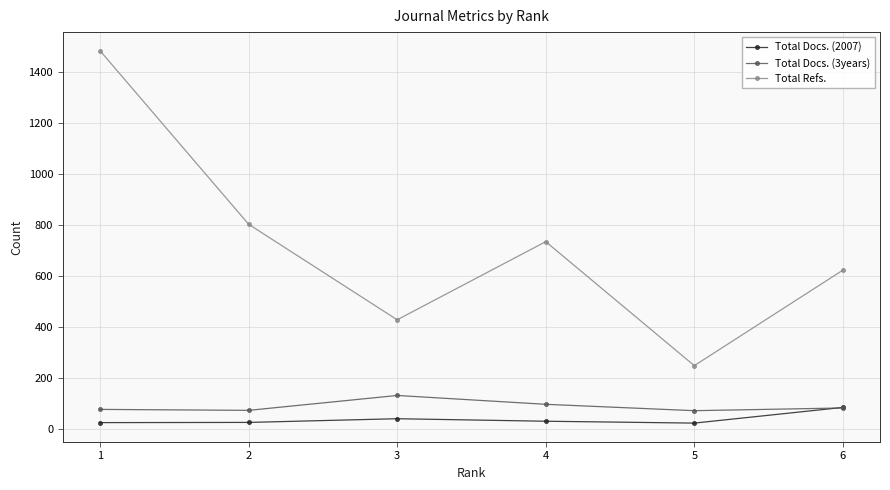

What is the difference between the maximum and minimum values in the Total Refs. series?

1234.4